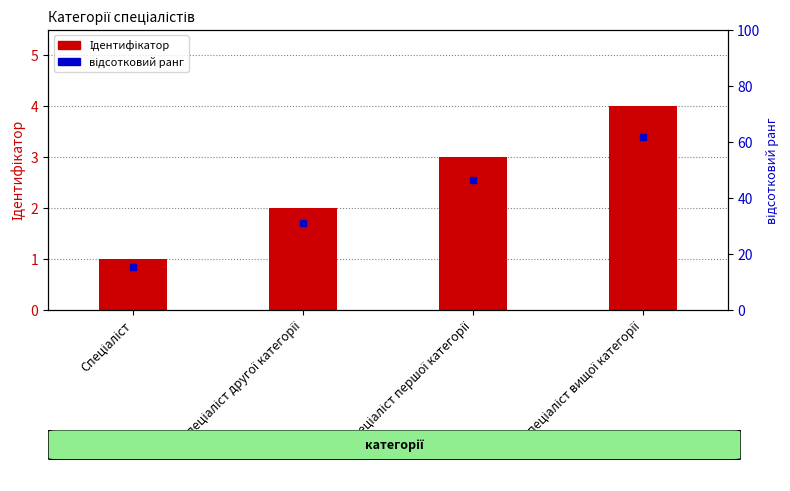

The value at Спеціаліст другої категорії is 2. True or false?

True